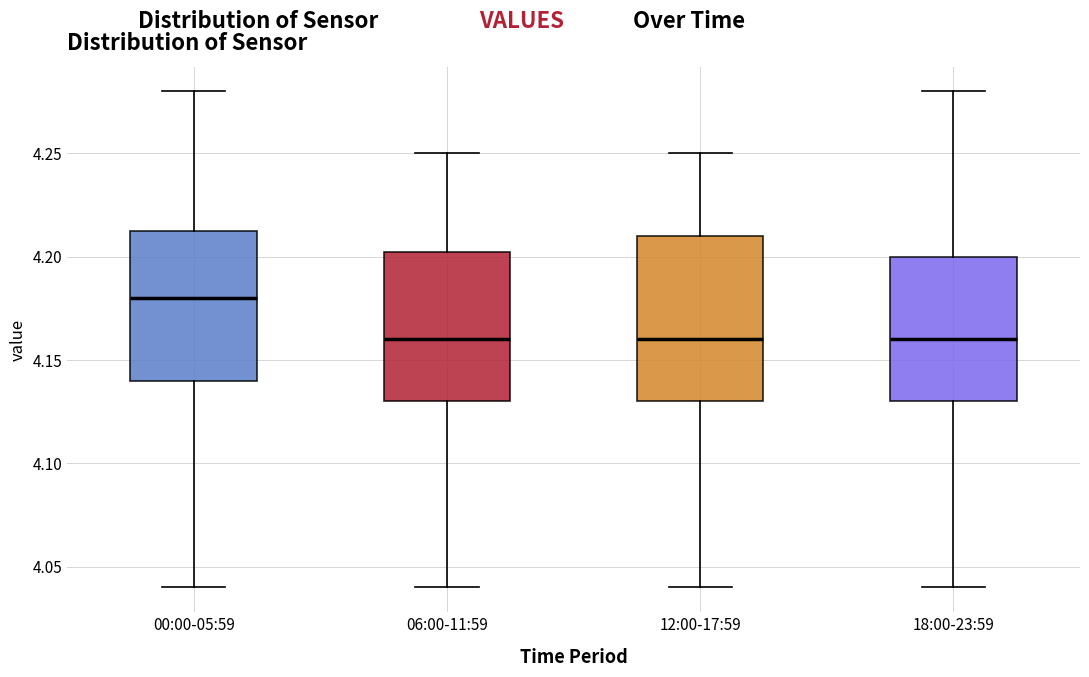

Reading left to right, transcribe this box plot: for each box, give where its median line is, the range the box spans, and where its two whiskers end, as read against the y-axis. The values are not printed on the chart, so give them approximately, as read against the axis.

00:00-05:59: median 4.180, box 4.140 to 4.215, whiskers 4.040 to 4.280
06:00-11:59: median 4.160, box 4.130 to 4.205, whiskers 4.040 to 4.250
12:00-17:59: median 4.160, box 4.130 to 4.210, whiskers 4.040 to 4.250
18:00-23:59: median 4.160, box 4.130 to 4.200, whiskers 4.040 to 4.280